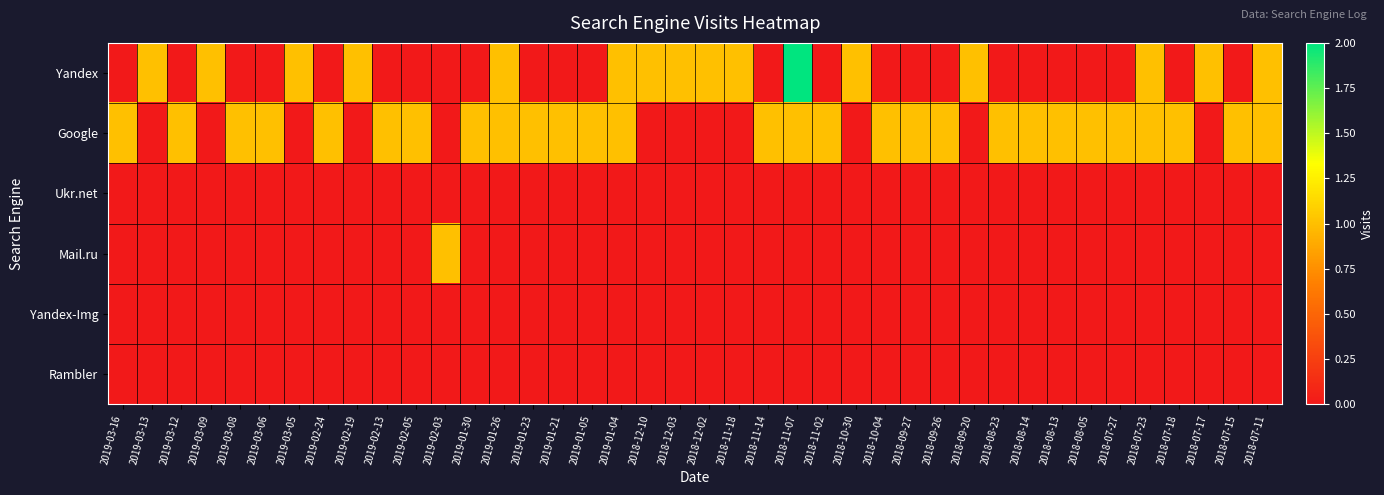

Which series changed the most between 2018-08-05 and 2018-07-18?

Yandex